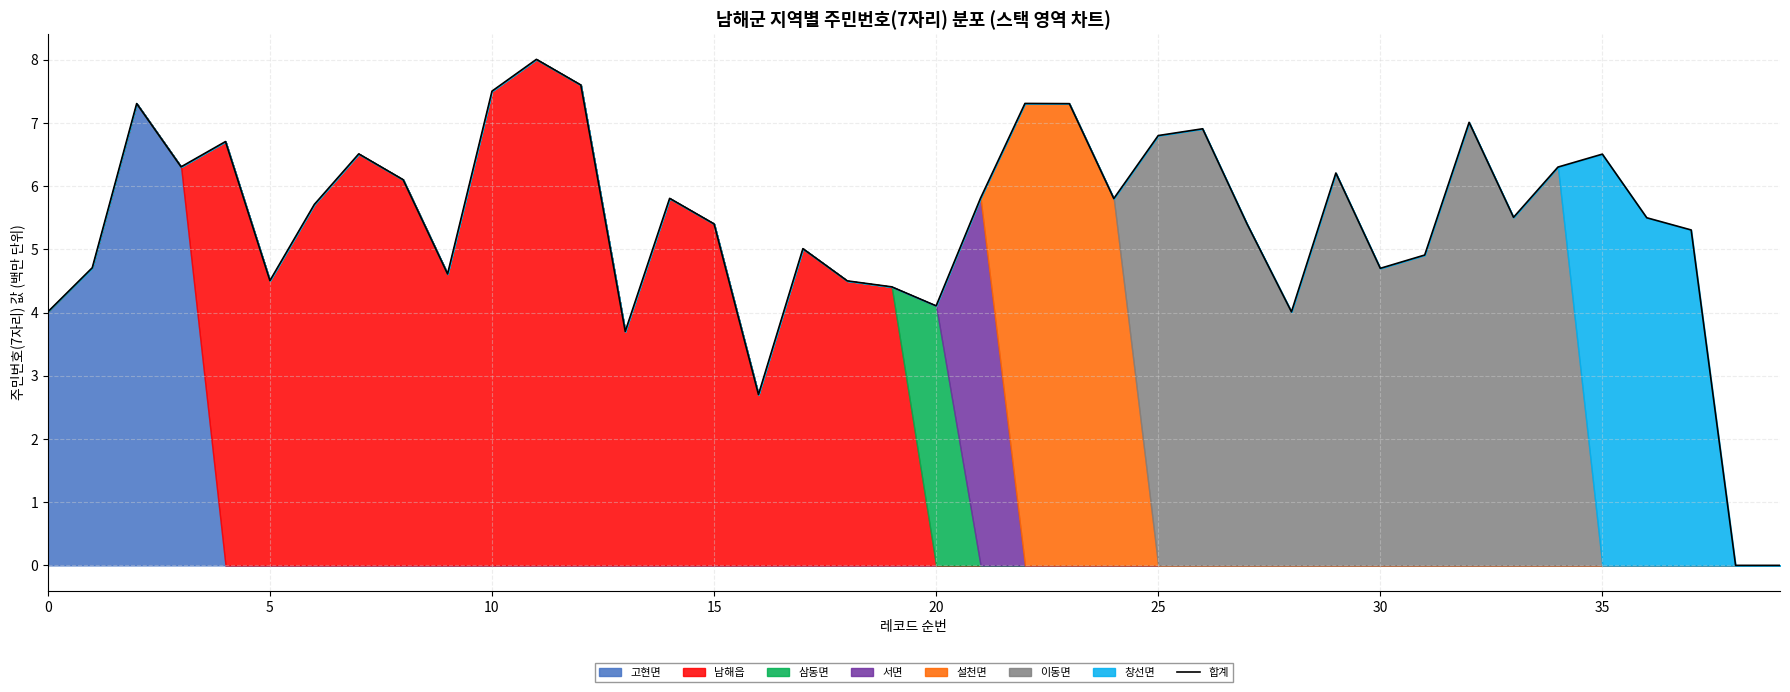

How many values are below 5?

14